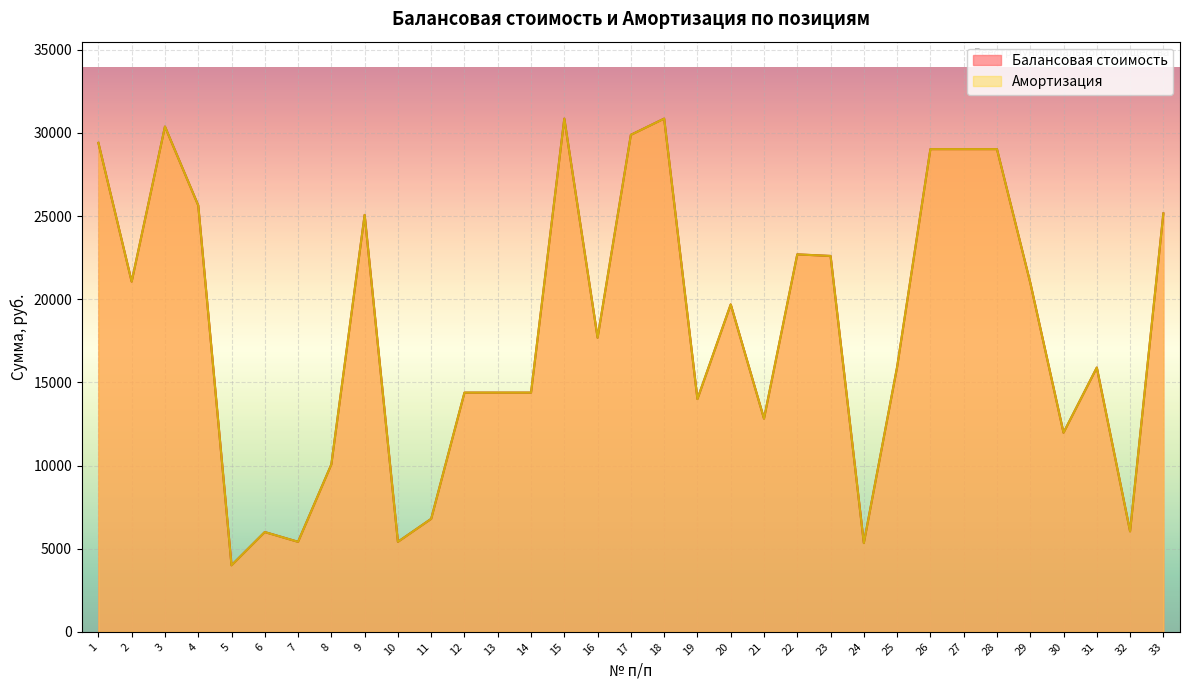

Reading left to right, list all the values displayed in this chart.

Балансовая стоимость: 1=29407	2=21060	3=30386	4=25648	5=4000	6=6000	7=5413	8=10068	9=25073	10=5413	11=6795	12=14386	13=14386	14=14386	15=30863	16=17688	17=29889	18=30863	19=14000	20=19690	21=12822	22=22700	23=22605	24=5339	25=15929	26=29029	27=29029	28=29029	29=21000	30=11974	31=15892	32=6042	33=25163
Амортизация: 1=29407	2=21060	3=30386	4=25648	5=4000	6=6000	7=5413	8=10068	9=25073	10=5413	11=6795	12=14386	13=14386	14=14386	15=30863	16=17688	17=29889	18=30863	19=14000	20=19690	21=12822	22=22700	23=22605	24=5339	25=15929	26=29029	27=29029	28=29029	29=21000	30=11974	31=15892	32=6042	33=25163